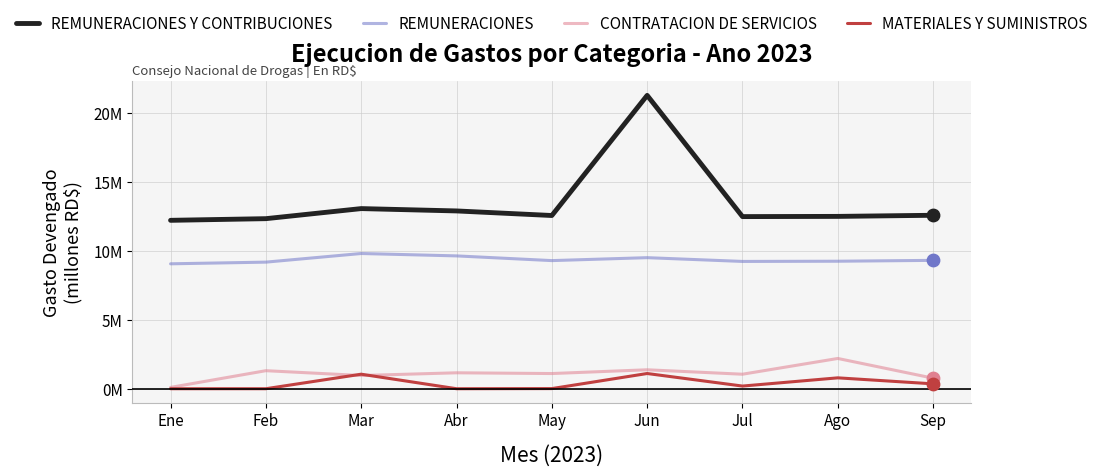

What is the total value across all series at Feb?

22.8